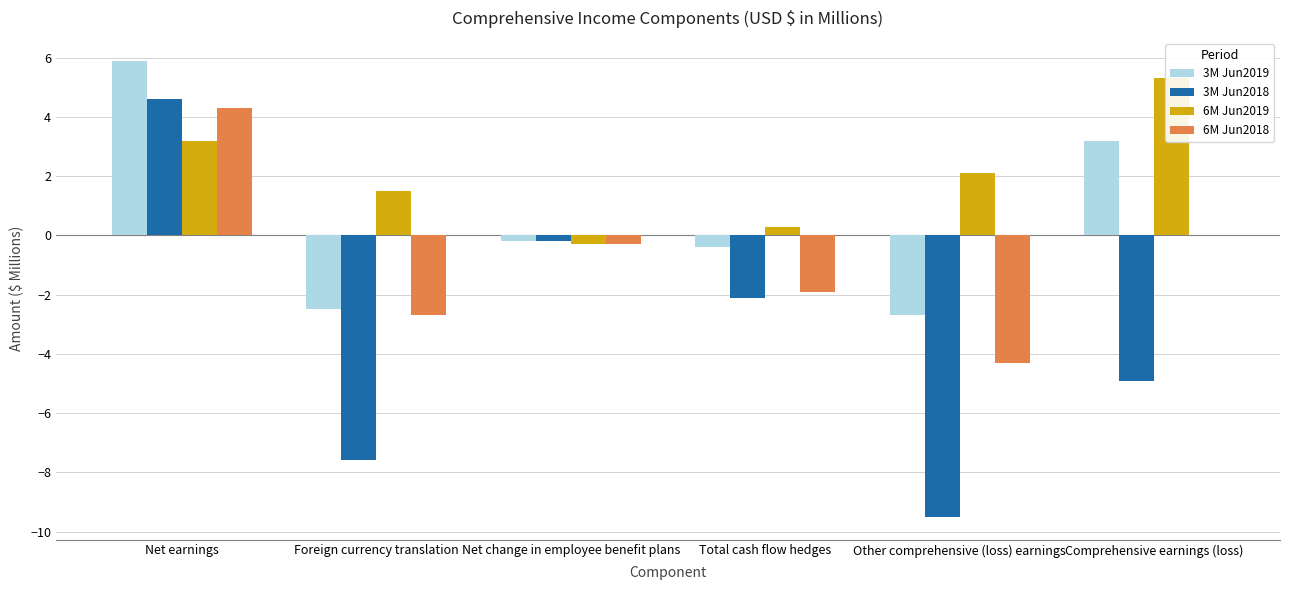

What is the value of the 6M Jun2018 bar at the 5th from the left?

-4.3